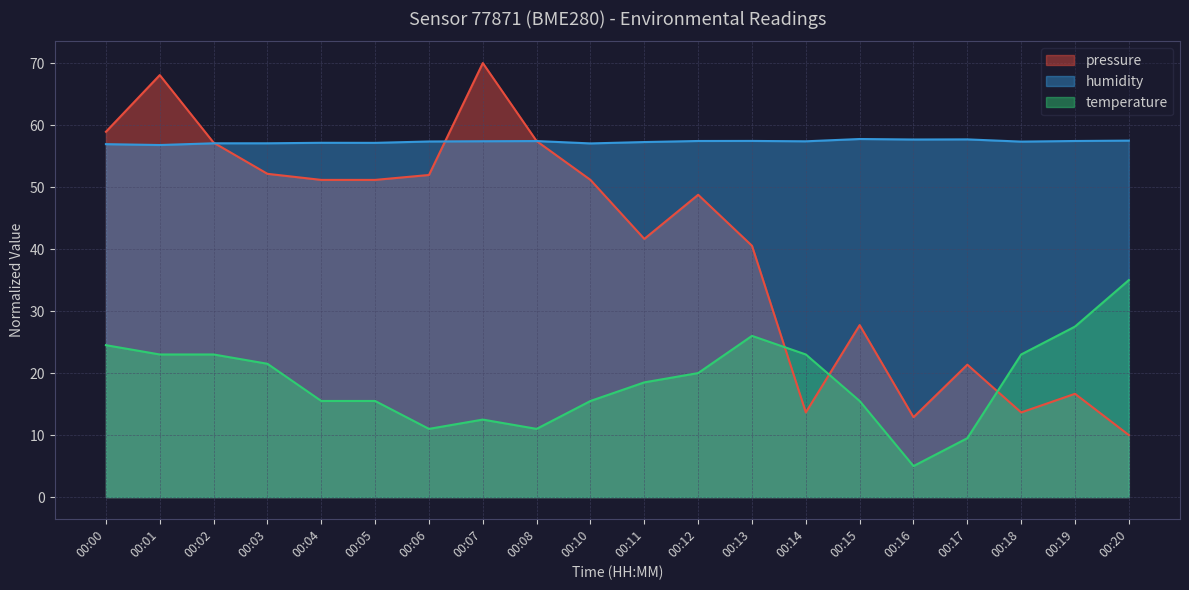

What is the value of the temperature point at the 15th from the left?

15.5